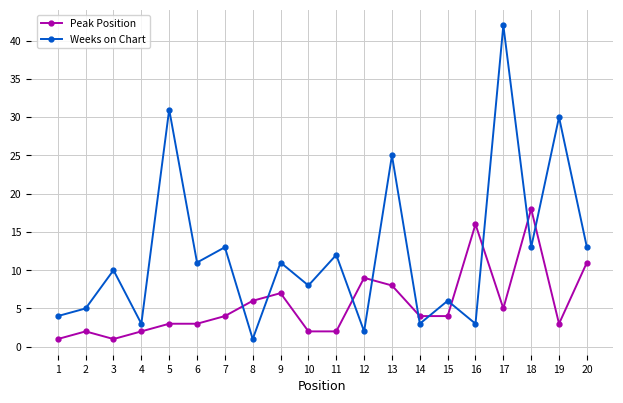

What is the spread (max minus min) of values at 11?

10